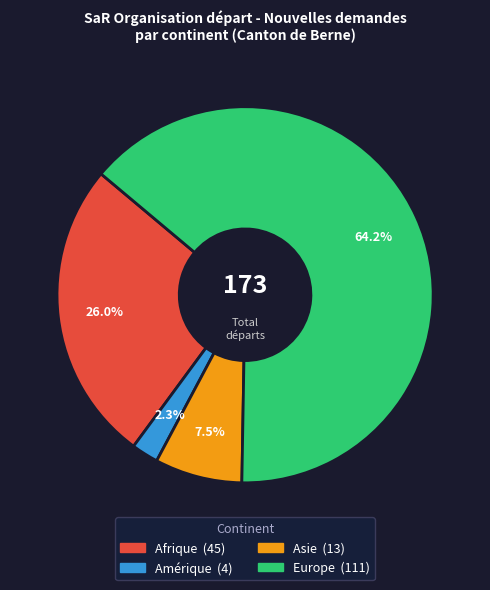

How many slices are in this pie chart?

4